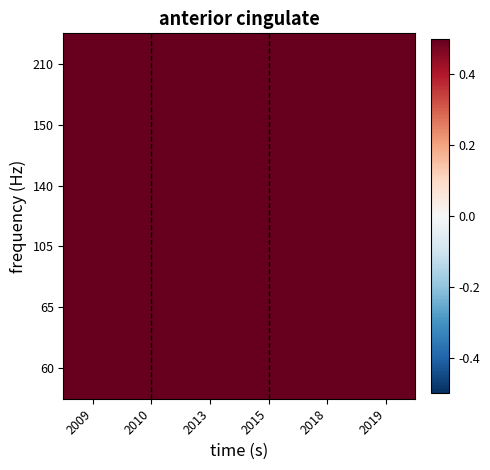

Reading right to left, transcribe all the data shown in this chart.

60: 2019=8.5	2018=5.5	2015=5.5	2013=5.5	2010=5.5	2009=14.3
65: 2019=8.5	2018=8.5	2015=5.5	2013=5.5	2010=14.3	2009=14.3
105: 2019=8.5	2018=8.5	2015=5.5	2013=9.3	2010=14.3	2009=14.3
140: 2019=14.7	2018=14.7	2015=14.7	2013=9.3	2010=9.3	2009=14.3
150: 2019=14.7	2018=14.7	2015=14.7	2013=9.0	2010=9.3	2009=9.3
210: 2019=14.7	2018=14.7	2015=9.0	2013=9.0	2010=9.0	2009=9.0